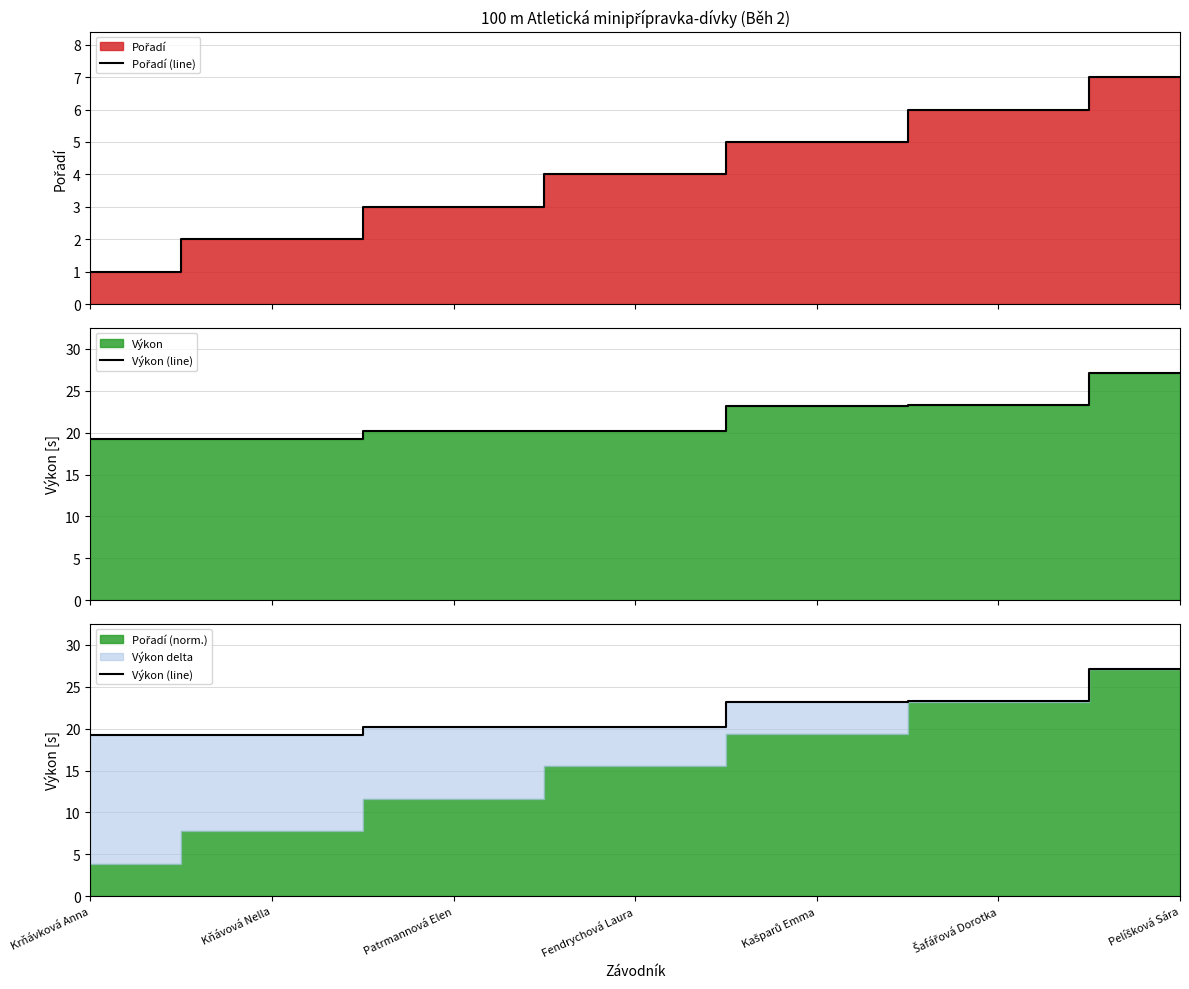

Reading left to right, extract all data points from this chart.

Pořadí (line): Krňávková Anna=1.0	Kňávová Nella=2.0	Patrmannová Elen=3.0	Fendrychová Laura=4.0	Kašparů Emma=5.0	Šafářová Dorotka=6.0	Pelíšková Sára=7.0
Výkon (line): Krňávková Anna=19.2	Kňávová Nella=19.3	Patrmannová Elen=20.1	Fendrychová Laura=20.2	Kašparů Emma=23.2	Šafářová Dorotka=23.3	Pelíšková Sára=27.1